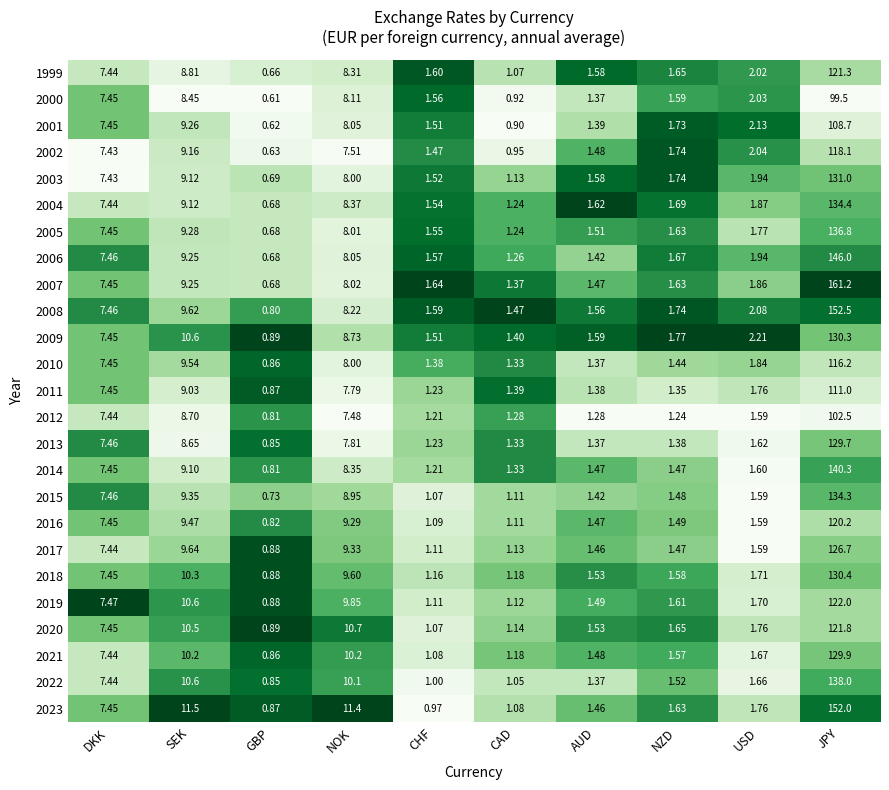

Rank the categories by 2015 value from highest to lowest.

JPY, SEK, NOK, DKK, USD, NZD, AUD, CAD, CHF, GBP